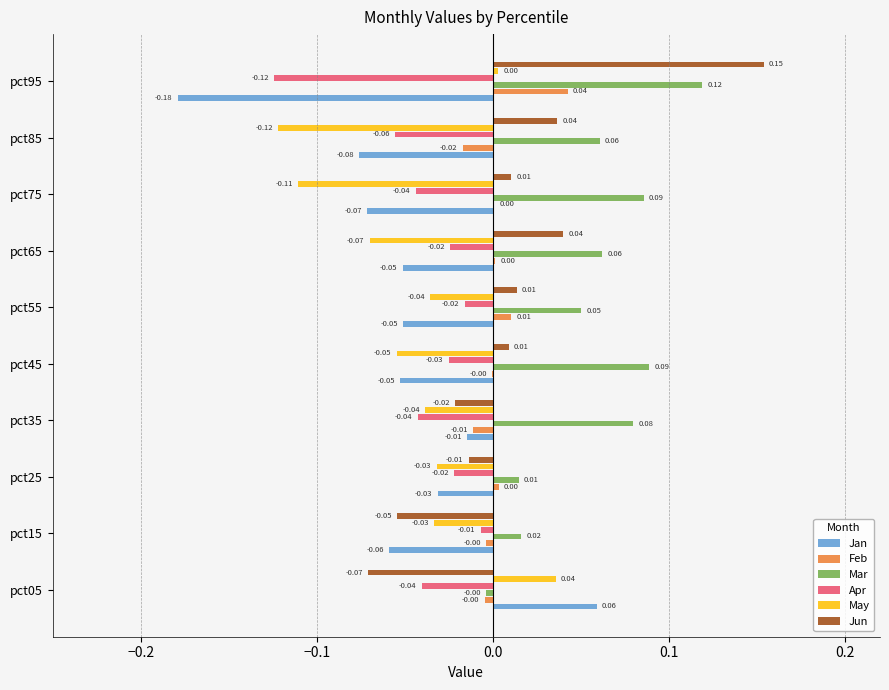

At which category is the sum across all series the highest?

pct95